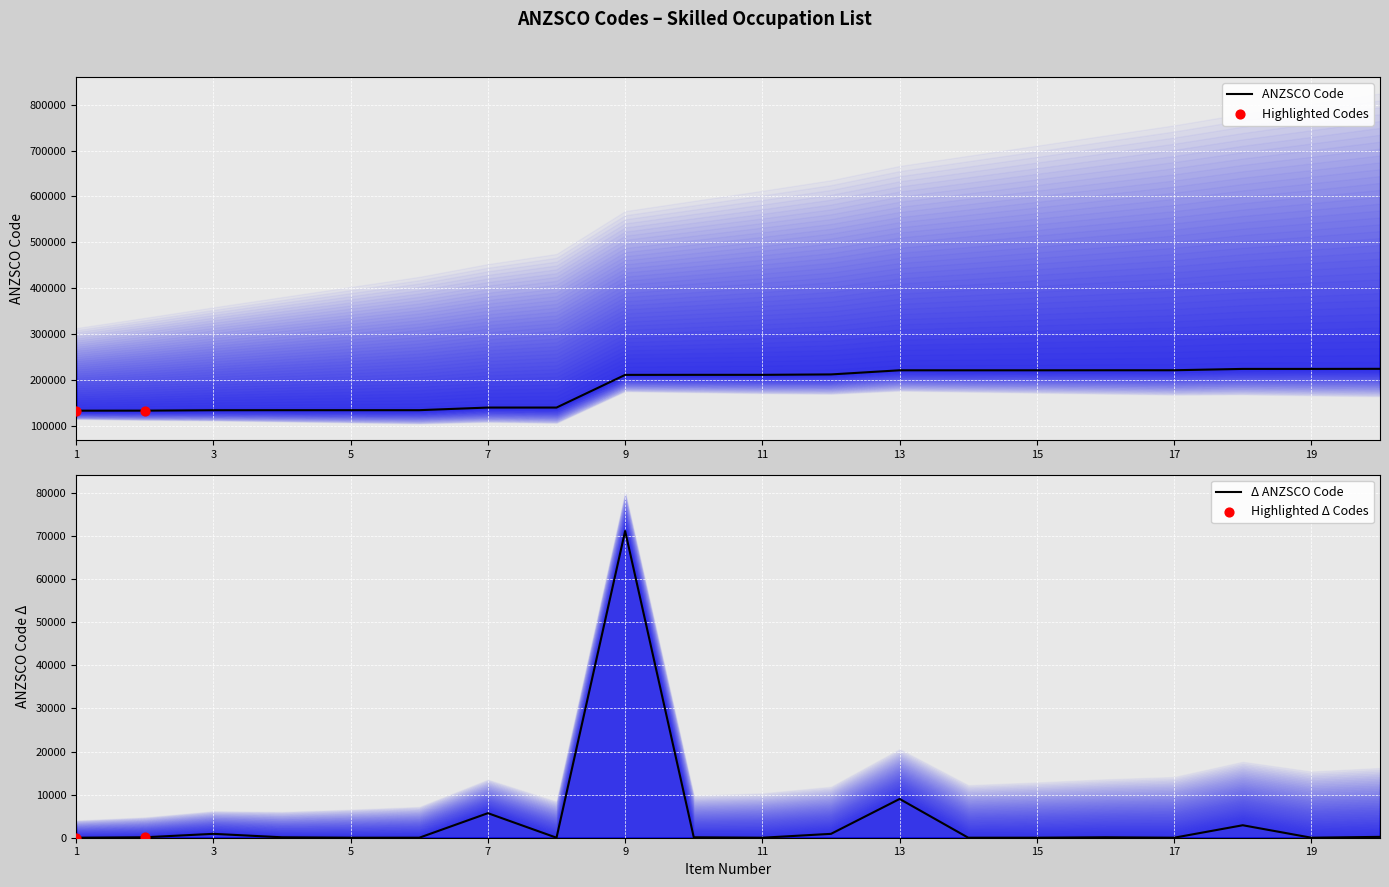

What is the change in value from 11 to 16?

+10000